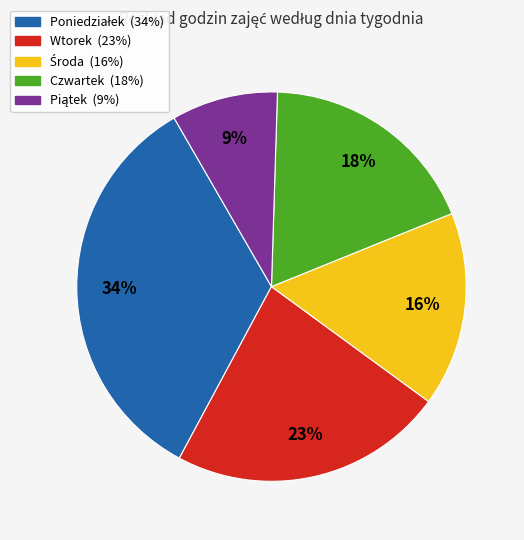

Count the number of slices in the pie.

5